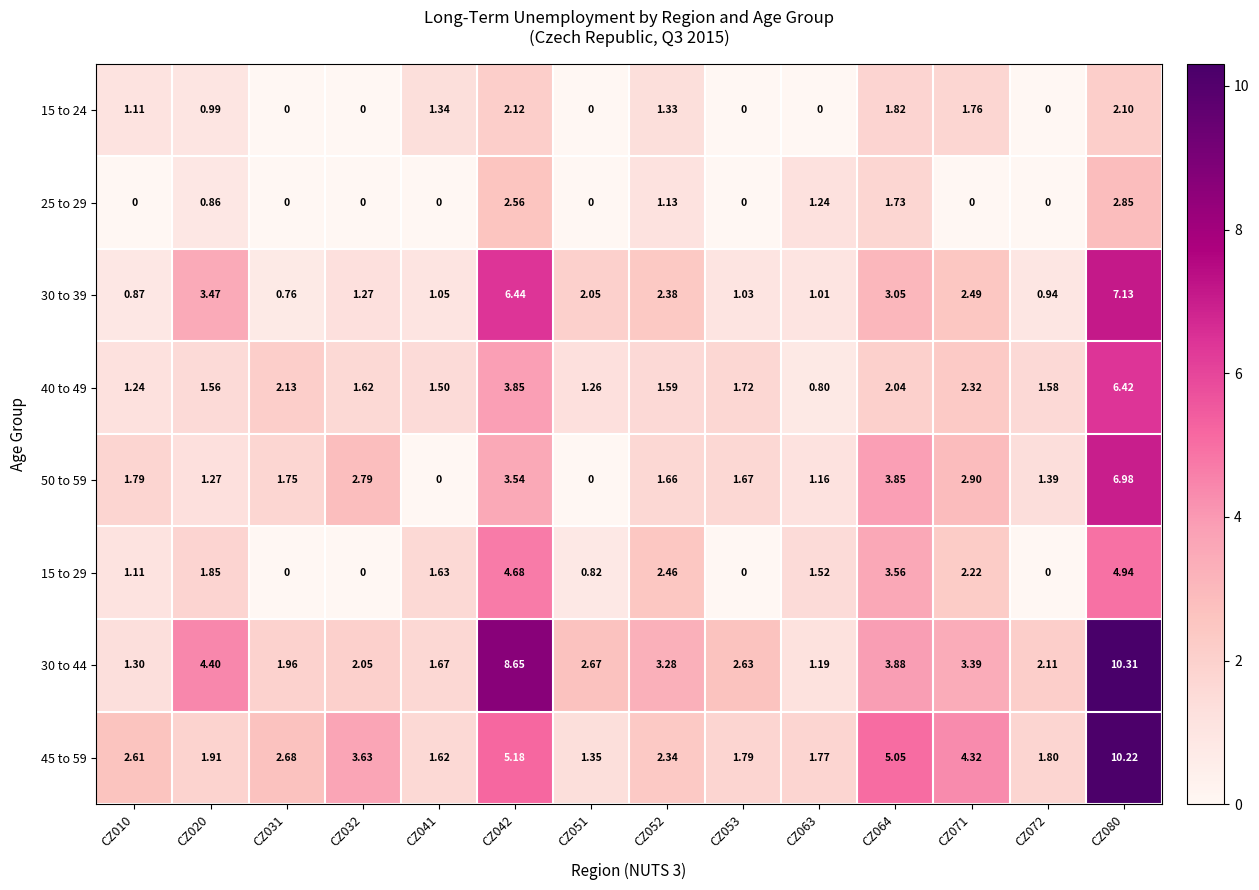

Is the value of 30 to 44 at CZ010 greater than the value of 40 to 49 at CZ042?

No